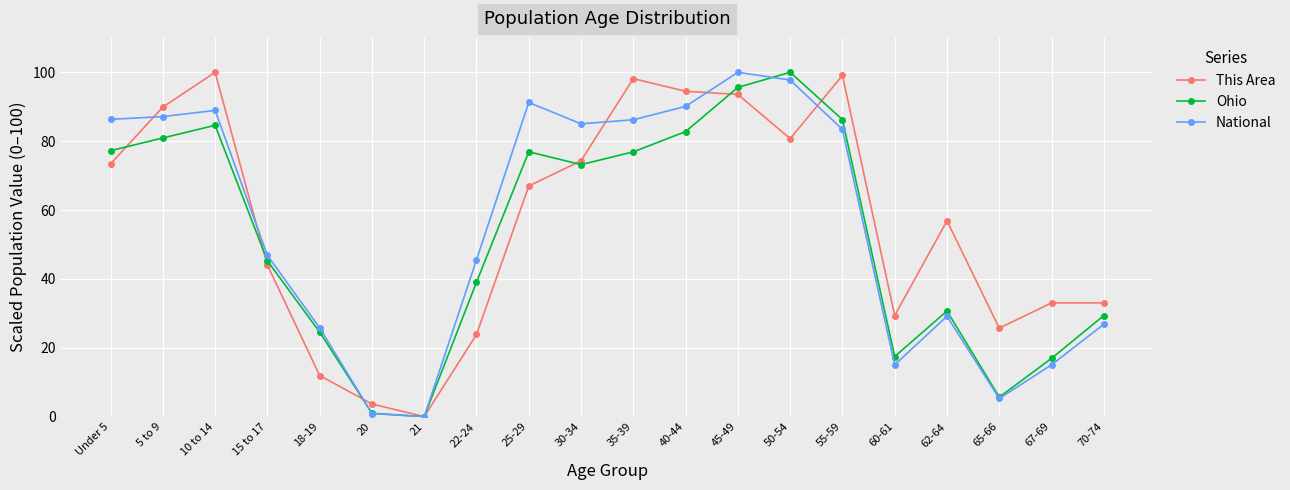

The National series shows 26.0 at 45-49. True or false?

False